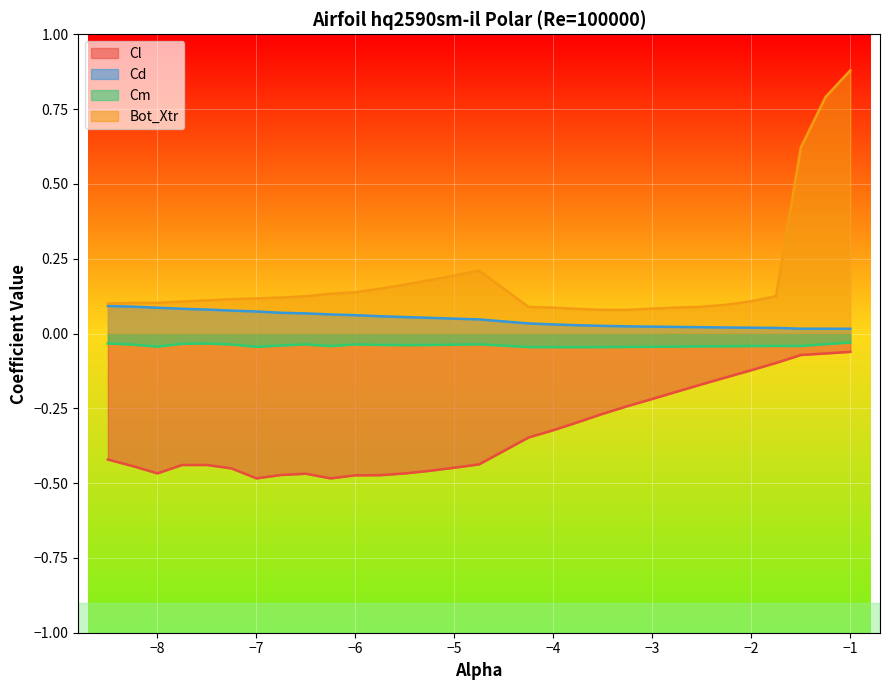

True or false: Cm and Cd cross at least once.

False